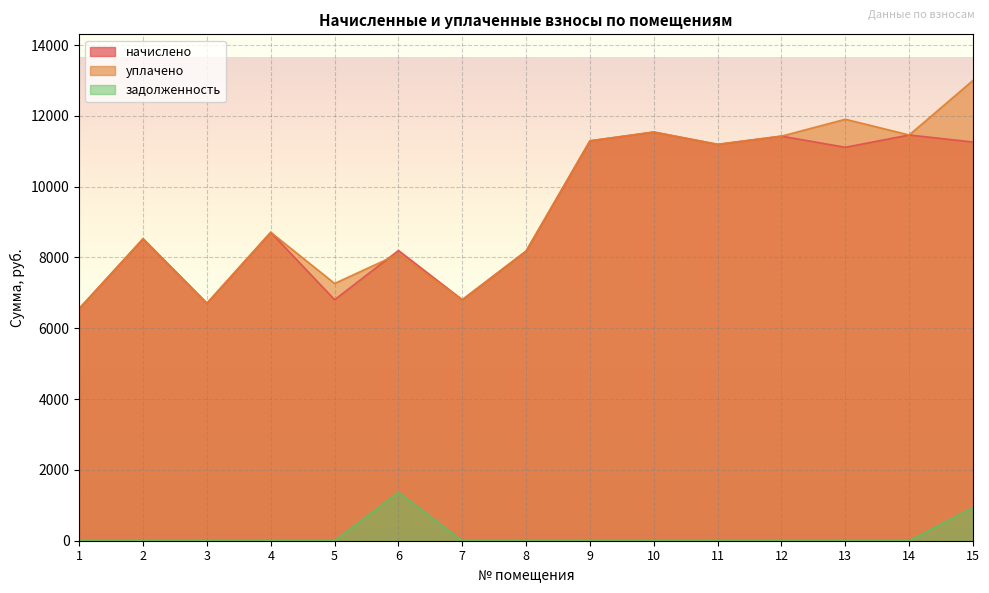

At which category does уплачено reach its first local peak?

2